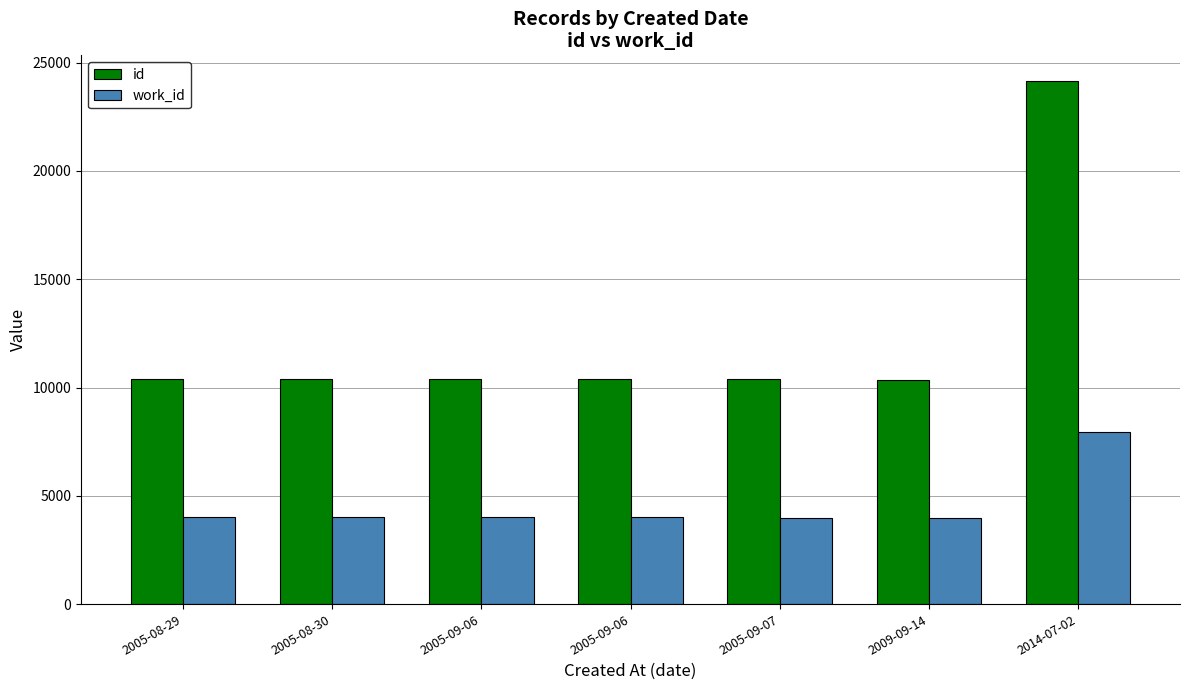

What is the smallest value displayed?

3980